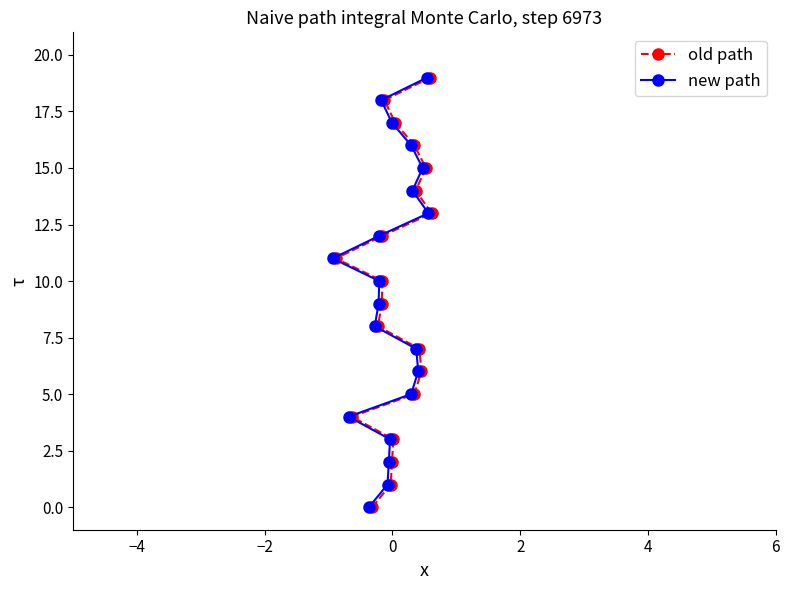

What is the difference between the maximum and minimum values in the new path series?

19